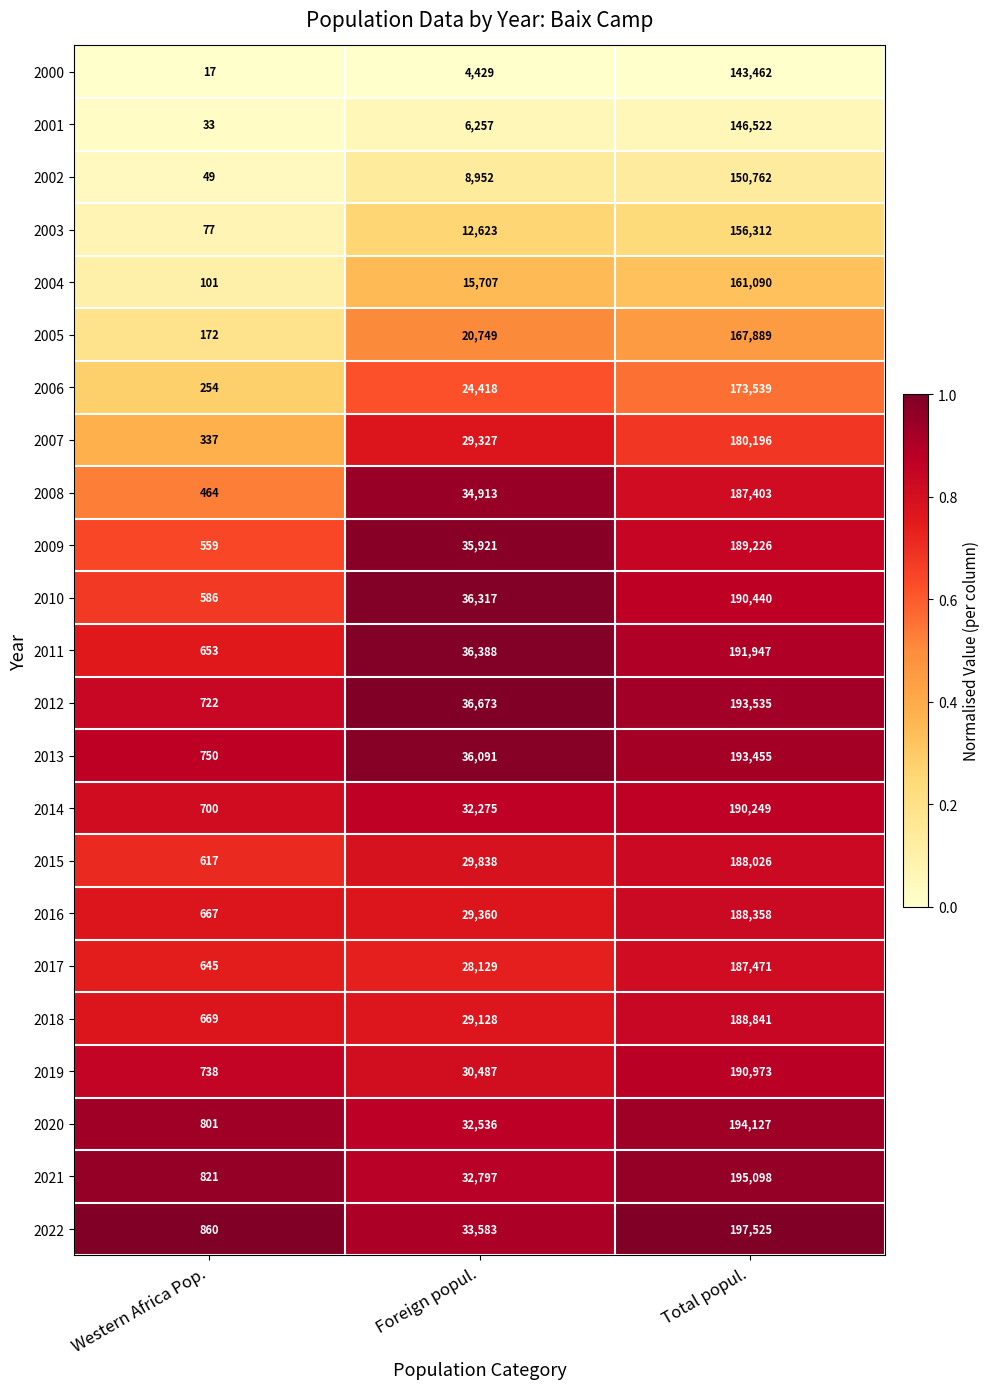

Which label corresponds to the largest value in the chart?

Total popul.